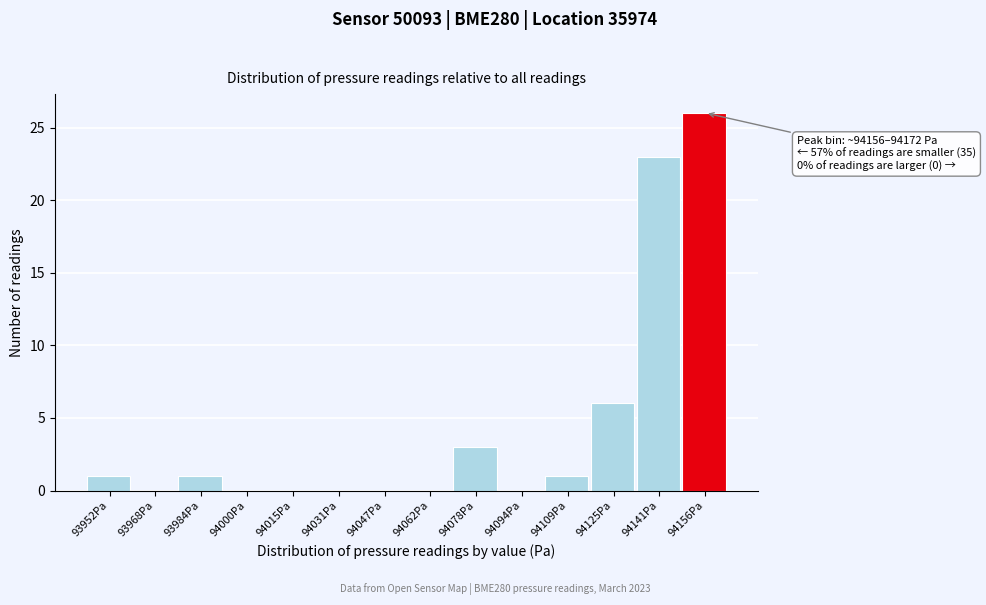

Reading right to left, what are all the values shown in this chart?

94156Pa=26	94141Pa=23	94125Pa=6	94109Pa=1	94094Pa=0	94078Pa=3	94062Pa=0	94047Pa=0	94031Pa=0	94015Pa=0	94000Pa=0	93984Pa=1	93968Pa=0	93952Pa=1